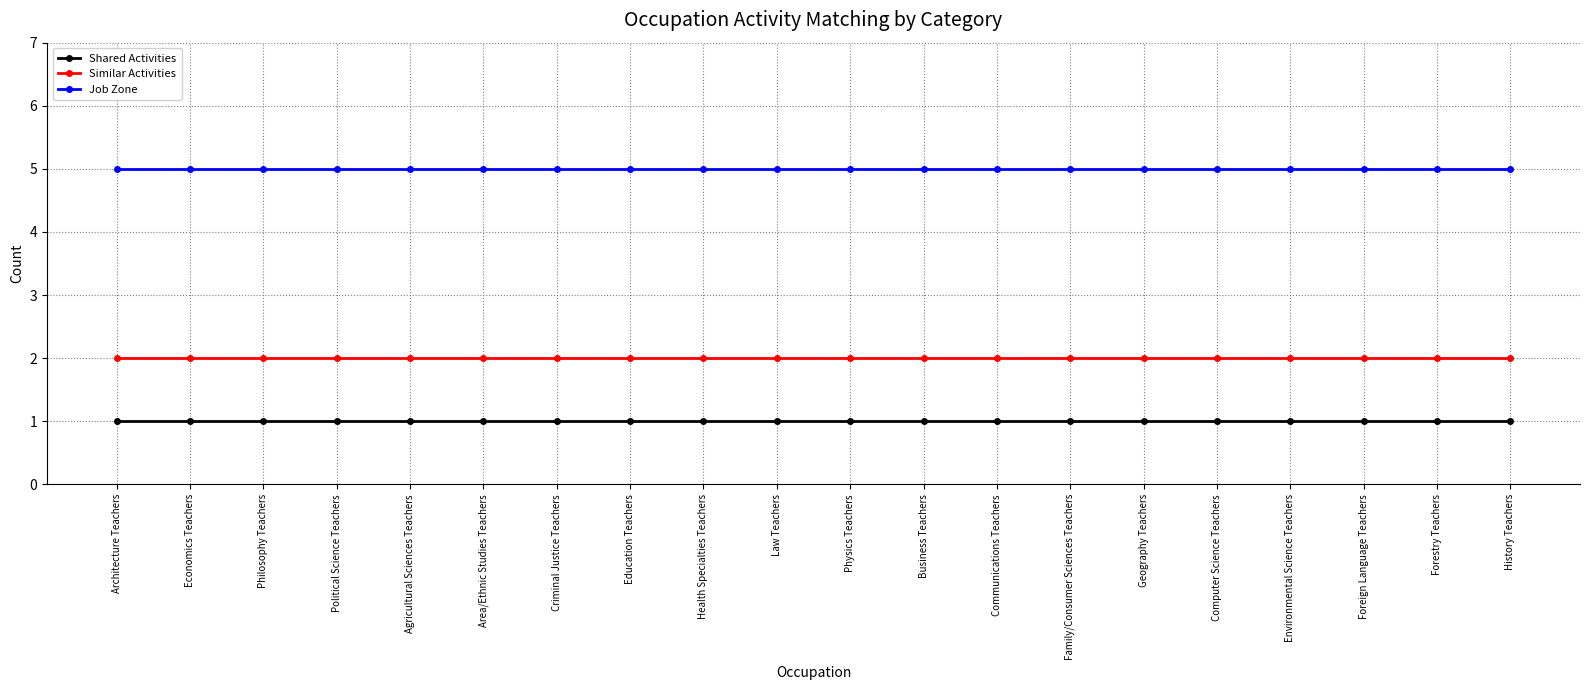

What is the spread (max minus min) of values at Criminal Justice Teachers?

4